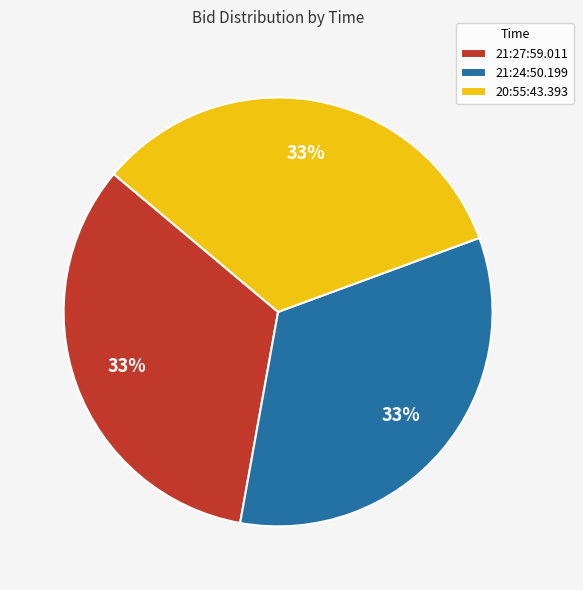

Is it true that 20:55:43.393 is 33% of the pie?

True